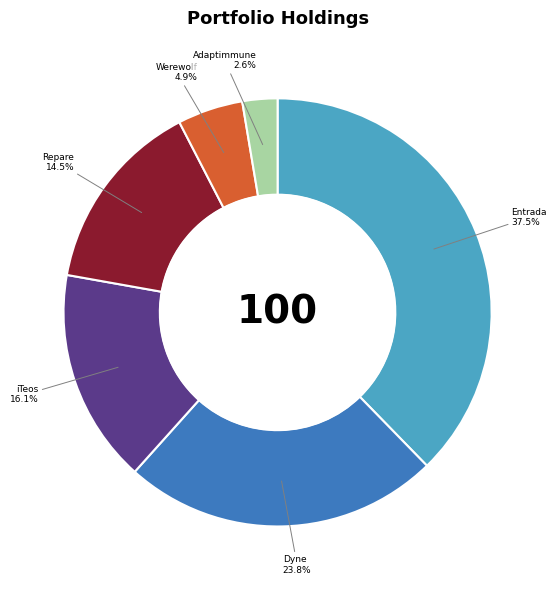

To the nearest percent, what portion does iTeos Therapeutics, Inc. represent?

16%